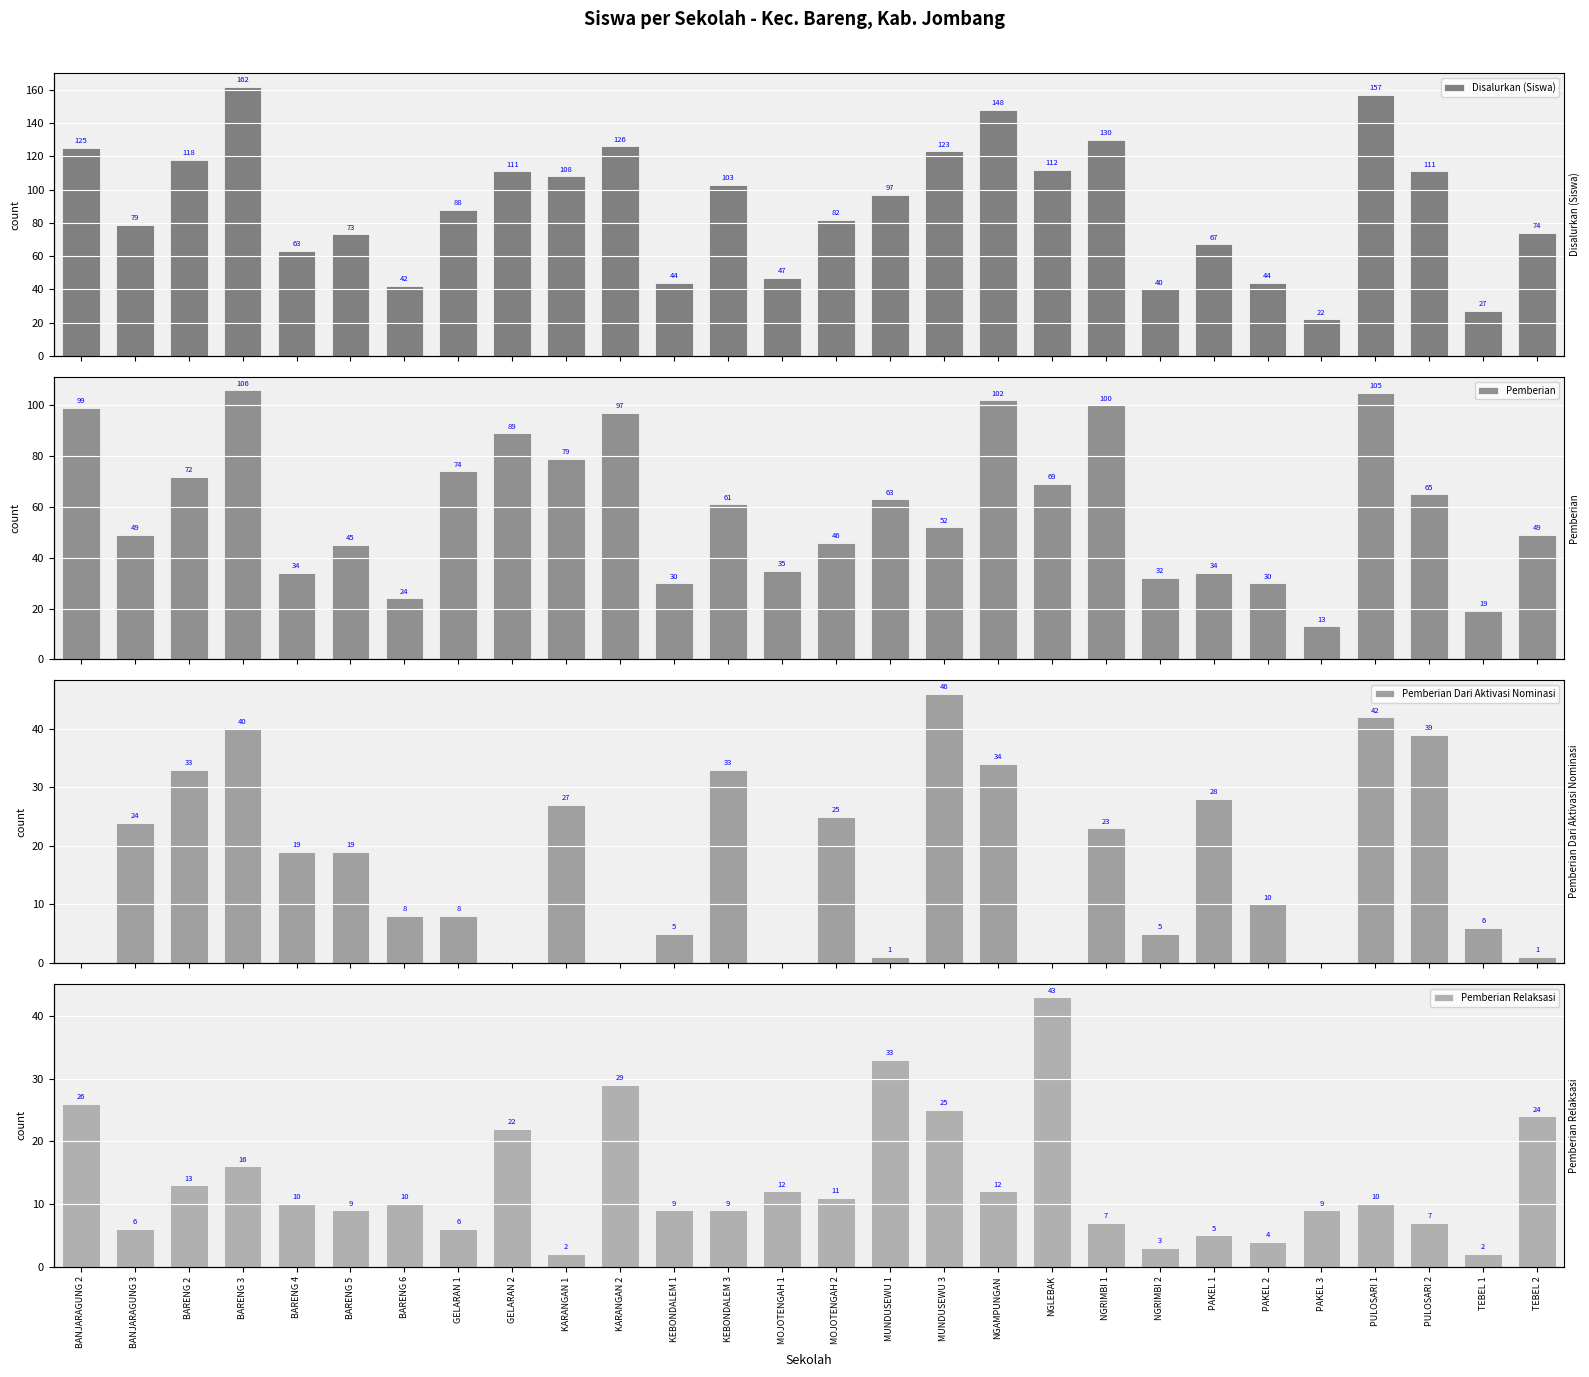

Count the number of data series in this chart.

4